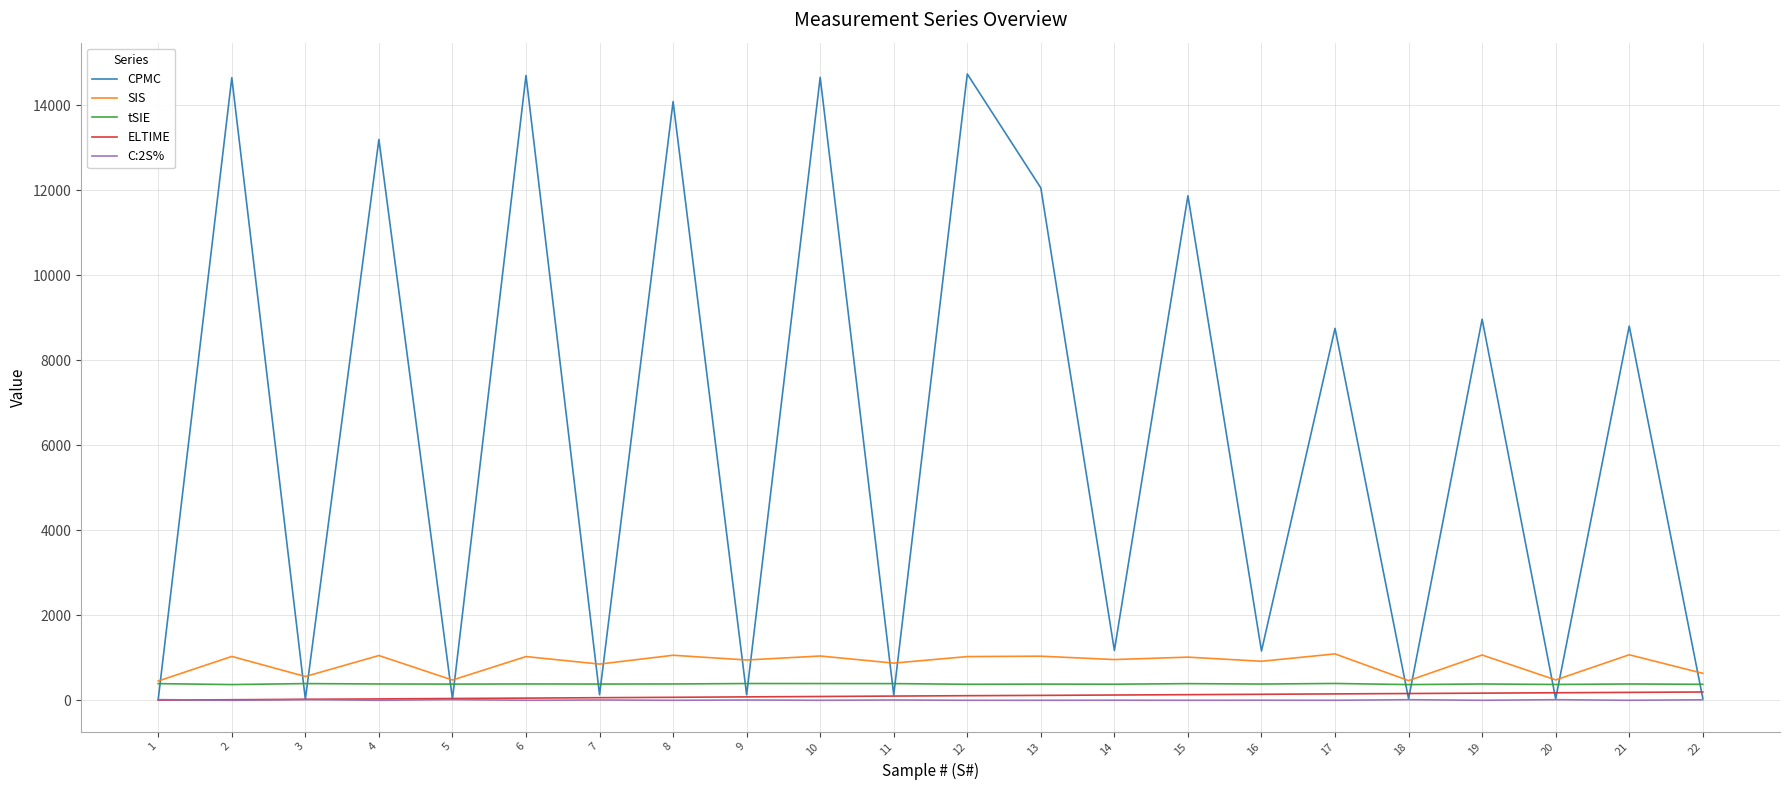

Rank the series by their maximum value, from lowest to highest.

C:2S%, ELTIME, tSIE, SIS, CPMC